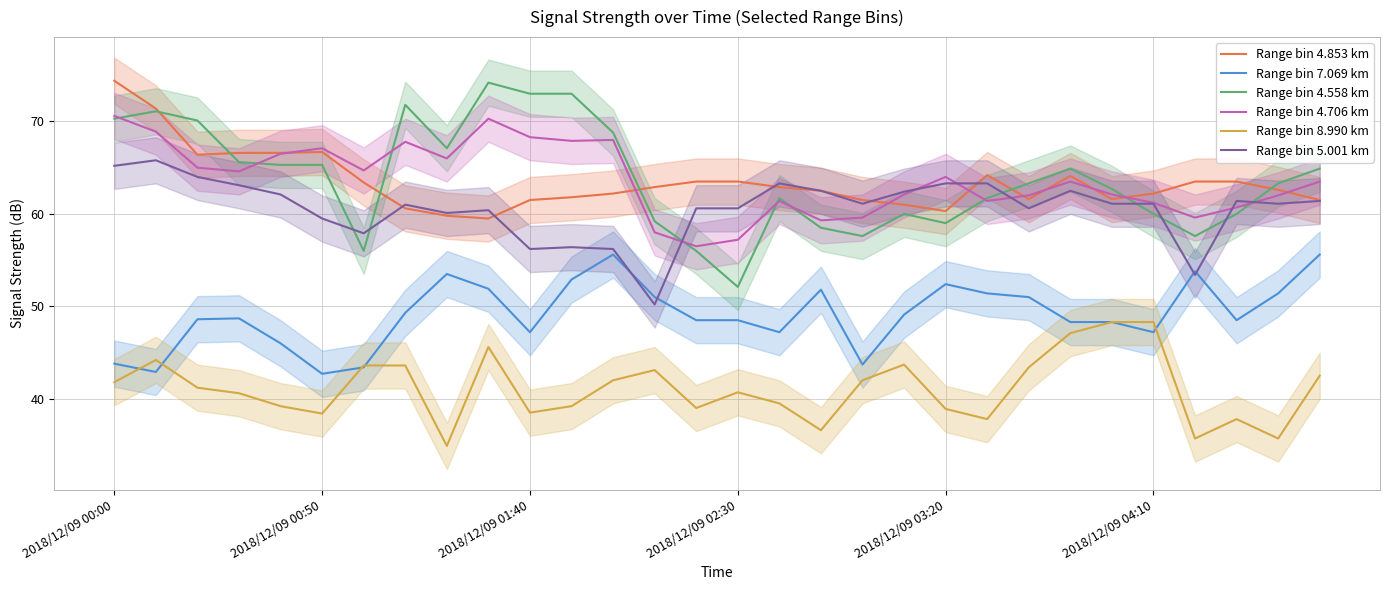

Where does the Range bin 4.706 km series first go above 63?

2018/12/09 00:00